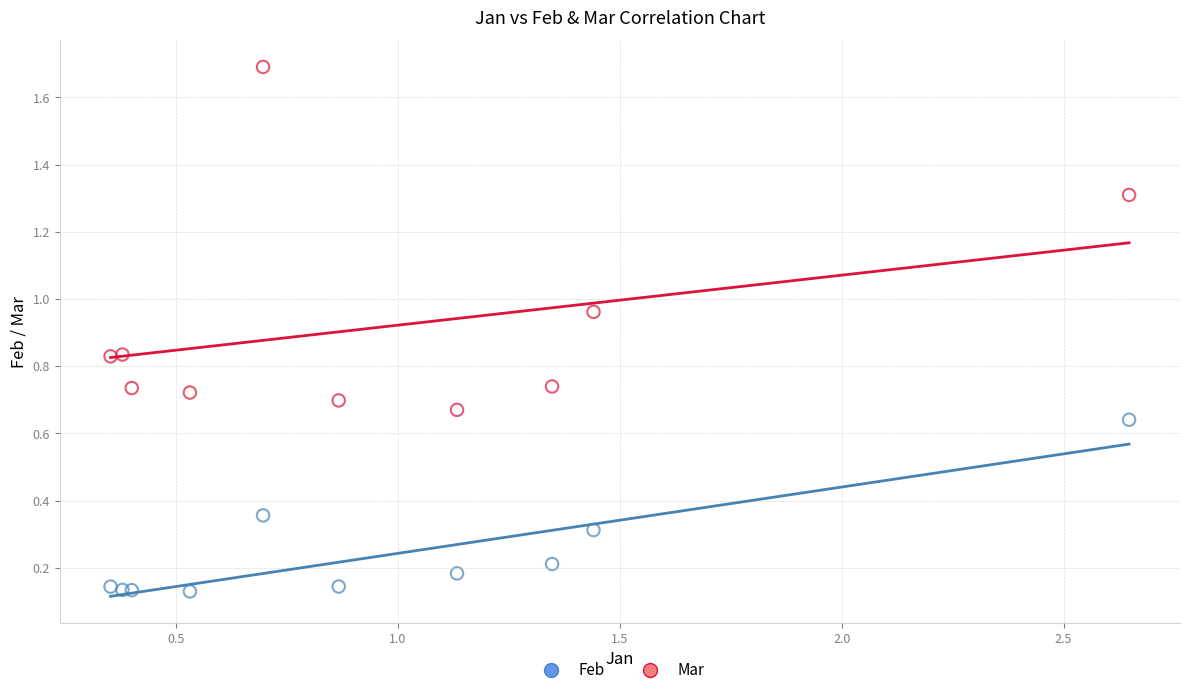

What is the X range (max minus min) for the scatter plot?

2.3